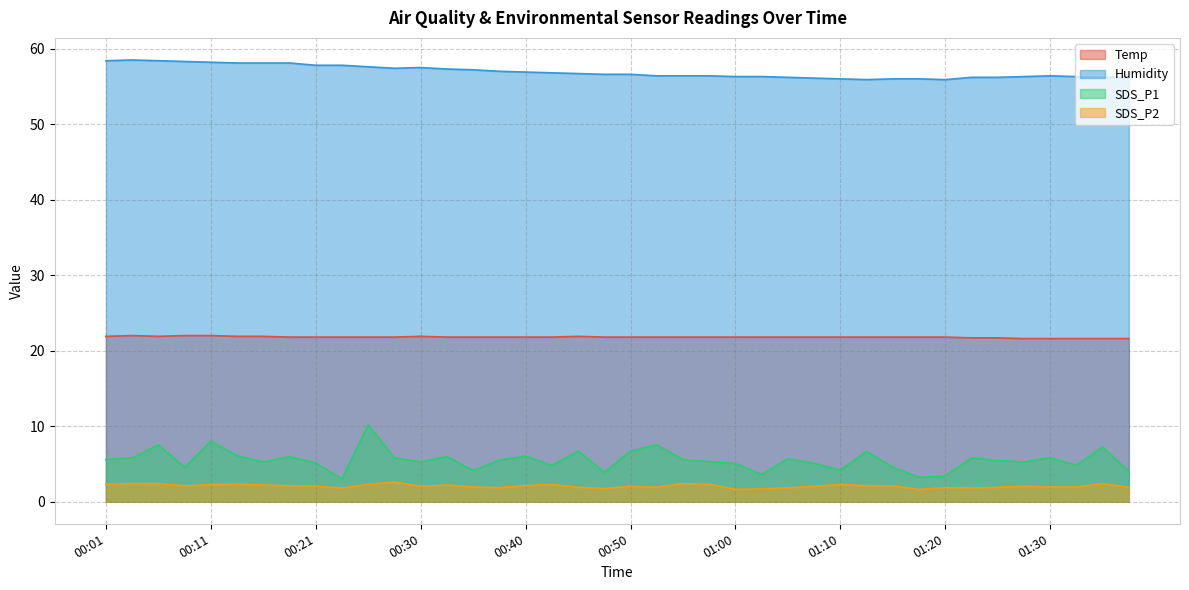

What is the average value of the SDS_P1 series?

5.5